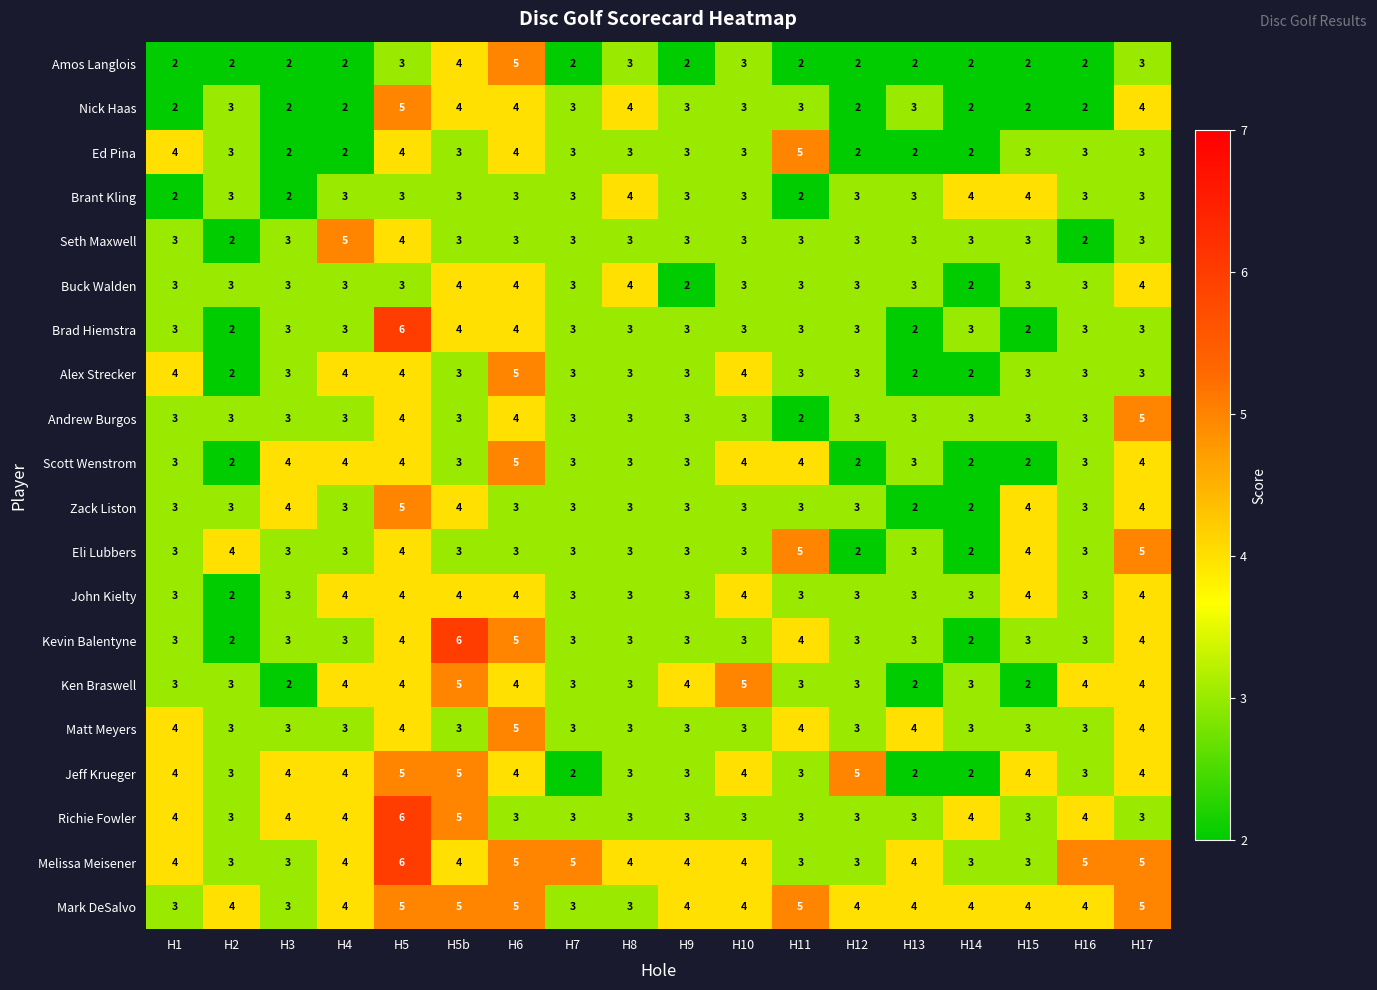

What is the total value across all series at H4?

67